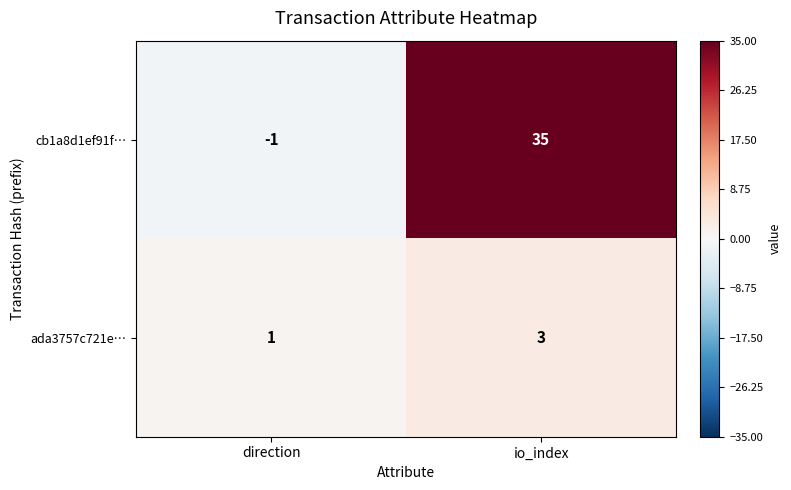

What is the sum of all cb1a8d1ef91f… values?

34